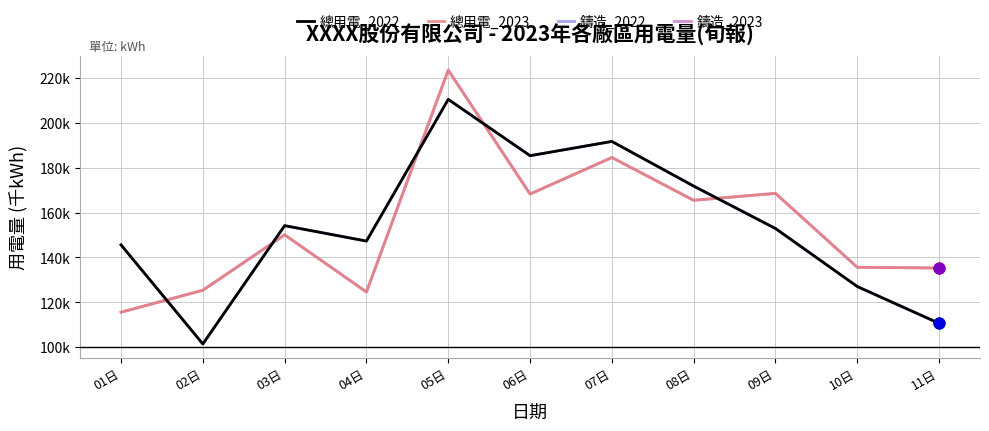

Which series has the largest total across all categories?

總用電_2022